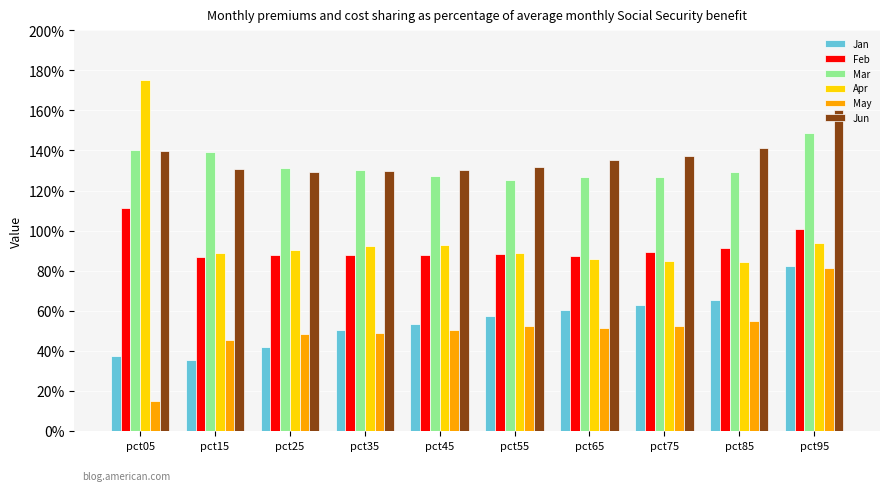

Does the chart contain any negative values?

No